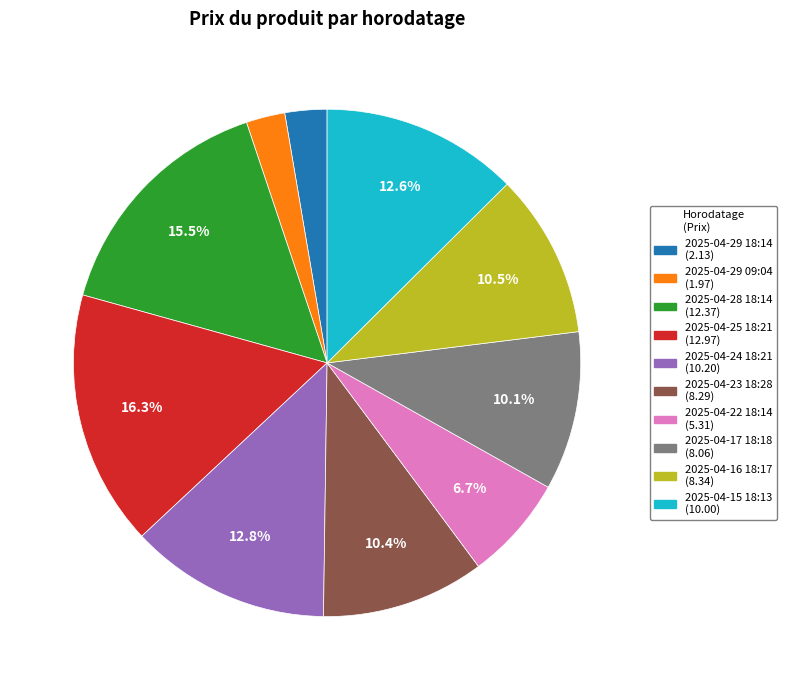

Is it true that 2025-04-17 18:18 is 10% of the pie?

True